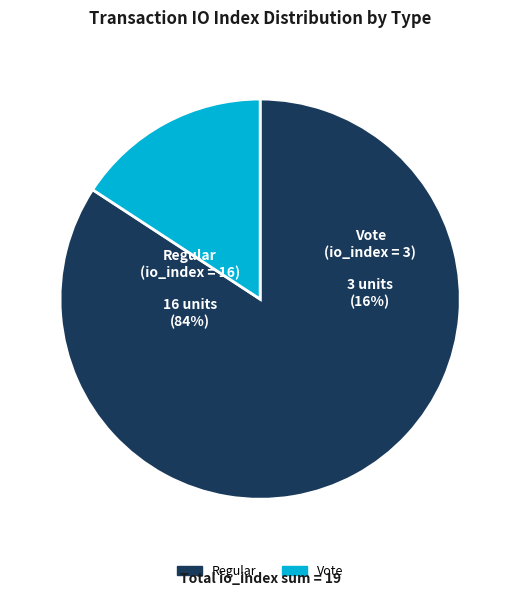

What percentage is the Vote (io_index=3) slice, to the nearest percent?

16%